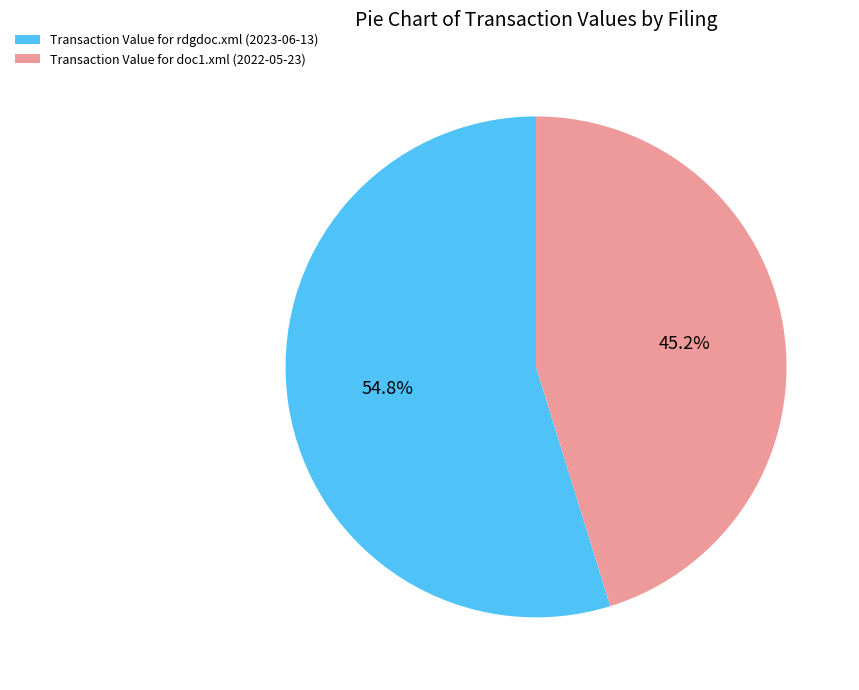

Does Transaction Value for doc1.xml (2022-05-23) represent more than half of the total?

No